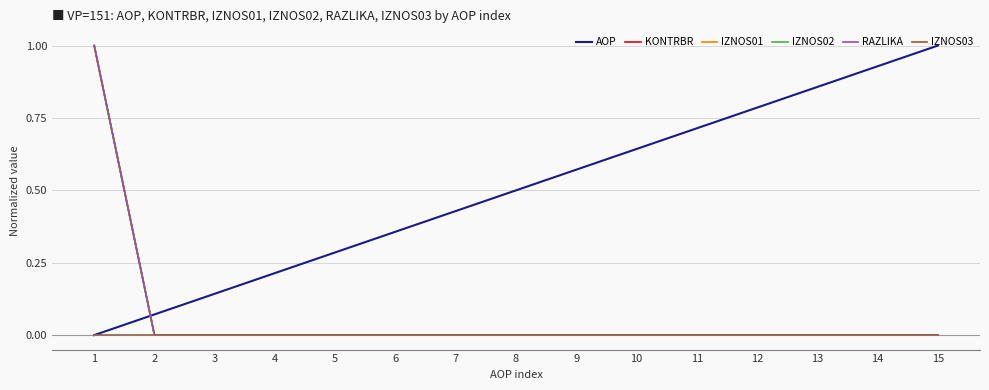

Reading left to right, transcribe all the data shown in this chart.

AOP: 1=0.0	2=0.1	3=0.1	4=0.2	5=0.3	6=0.4	7=0.4	8=0.5	9=0.6	10=0.6	11=0.7	12=0.8	13=0.9	14=0.9	15=1.0
KONTRBR: 1=1.0	2=0.0	3=0.0	4=0.0	5=0.0	6=0.0	7=0.0	8=0.0	9=0.0	10=0.0	11=0.0	12=0.0	13=0.0	14=0.0	15=0.0
IZNOS01: 1=1.0	2=0.0	3=0.0	4=0.0	5=0.0	6=0.0	7=0.0	8=0.0	9=0.0	10=0.0	11=0.0	12=0.0	13=0.0	14=0.0	15=0.0
IZNOS02: 1=1.0	2=0.0	3=0.0	4=0.0	5=0.0	6=0.0	7=0.0	8=0.0	9=0.0	10=0.0	11=0.0	12=0.0	13=0.0	14=0.0	15=0.0
RAZLIKA: 1=1.0	2=0.0	3=0.0	4=0.0	5=0.0	6=0.0	7=0.0	8=0.0	9=0.0	10=0.0	11=0.0	12=0.0	13=0.0	14=0.0	15=0.0
IZNOS03: 1=0.0	2=0.0	3=0.0	4=0.0	5=0.0	6=0.0	7=0.0	8=0.0	9=0.0	10=0.0	11=0.0	12=0.0	13=0.0	14=0.0	15=0.0